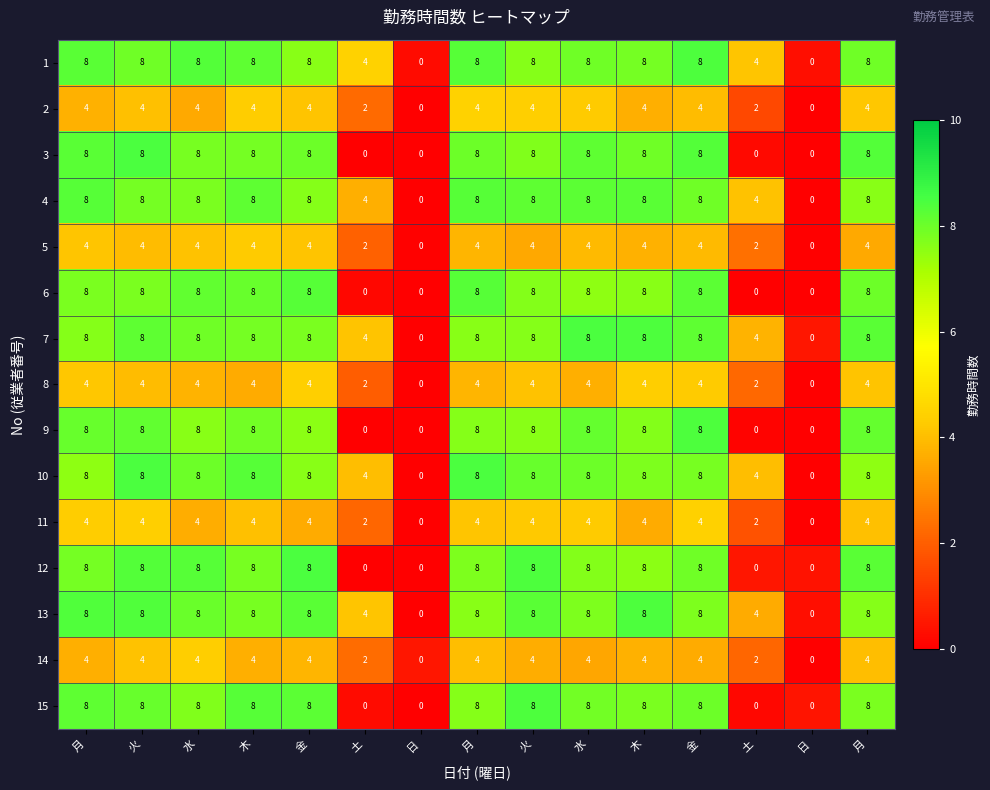

How many series are shown in this chart?

15